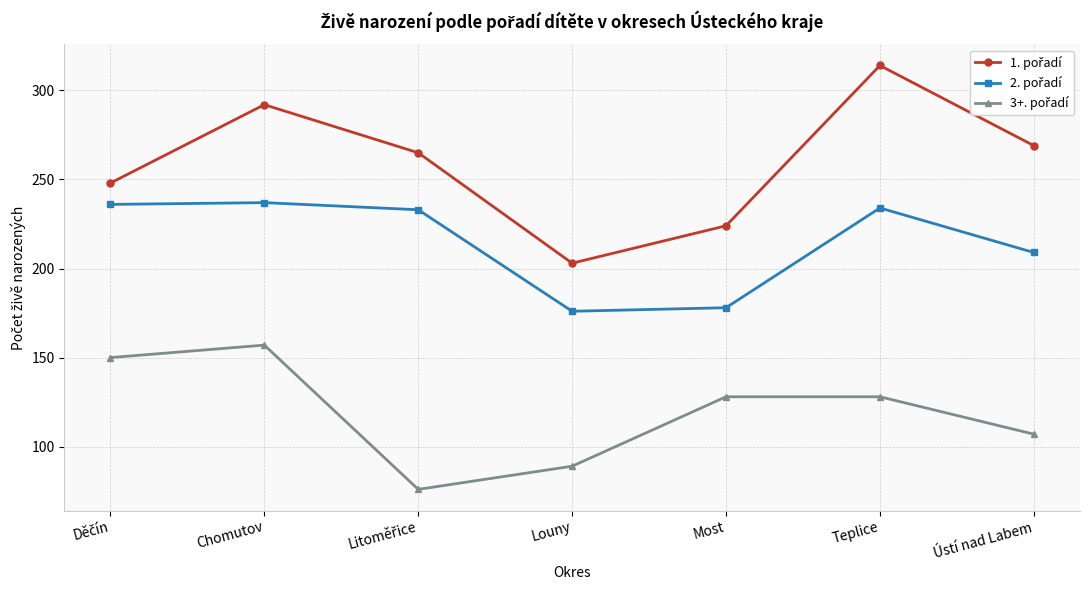

What is the minimum value shown in the chart?

76